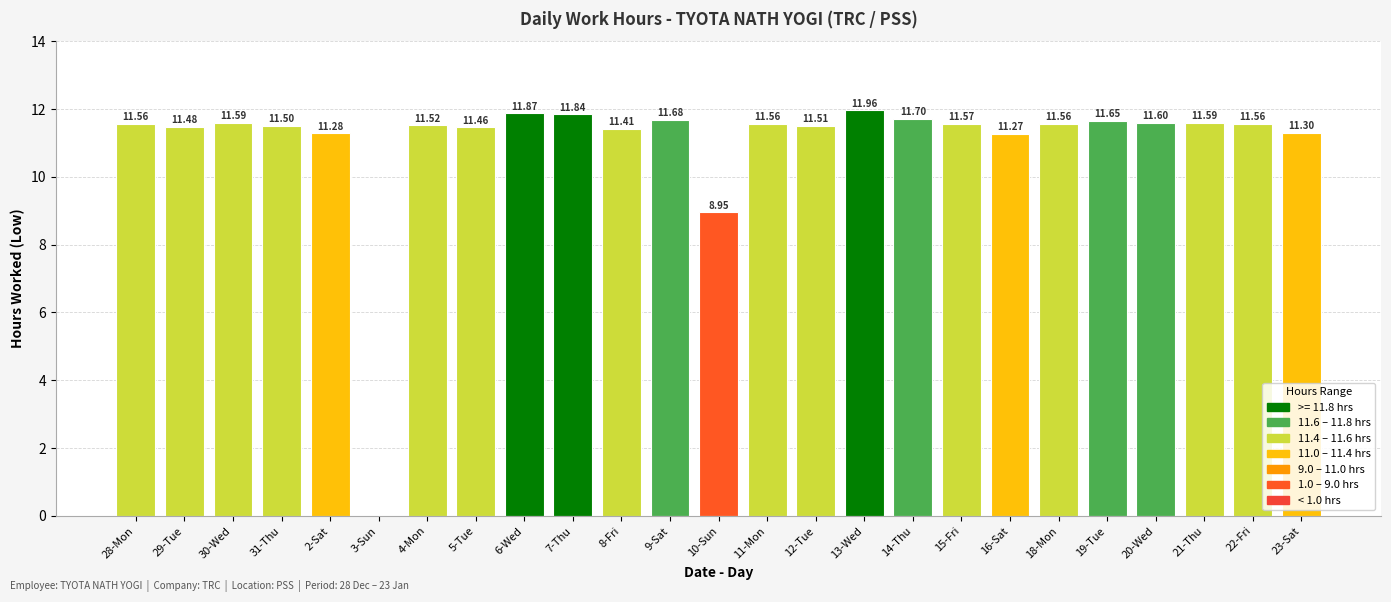

What is the sum of all values?

275.0